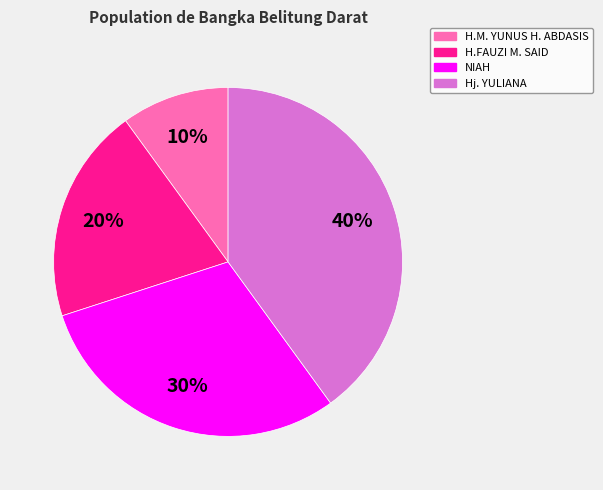

To the nearest percent, what is the combined percentage of H.M. YUNUS H. ABDASIS and NIAH?

40%